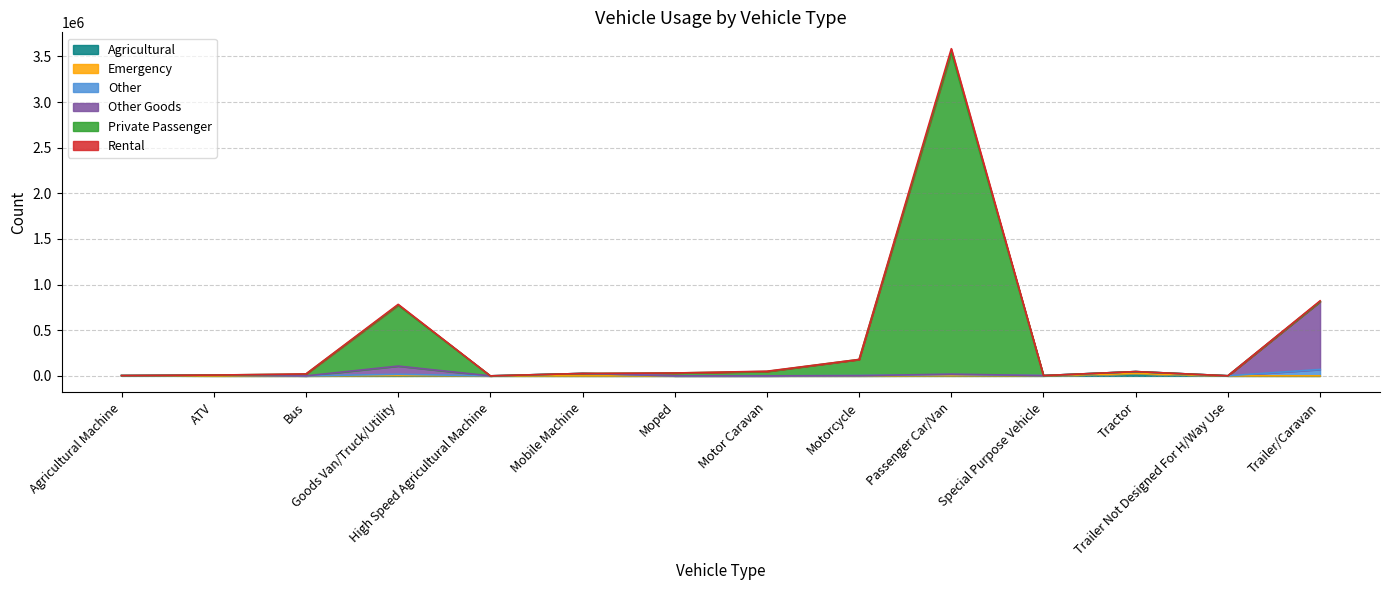

True or false: Agricultural and Rental intersect in this chart.

False